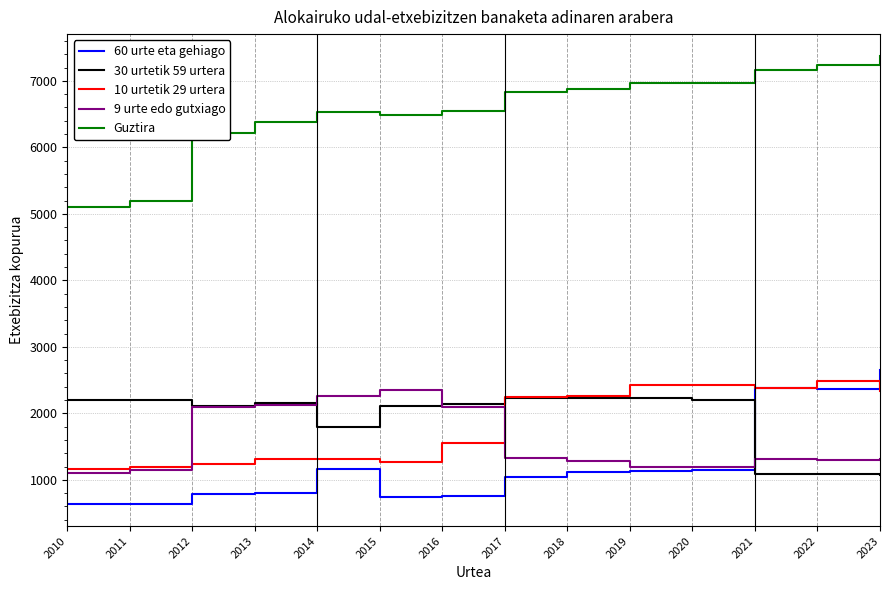

How many categories are shown in the chart?

14